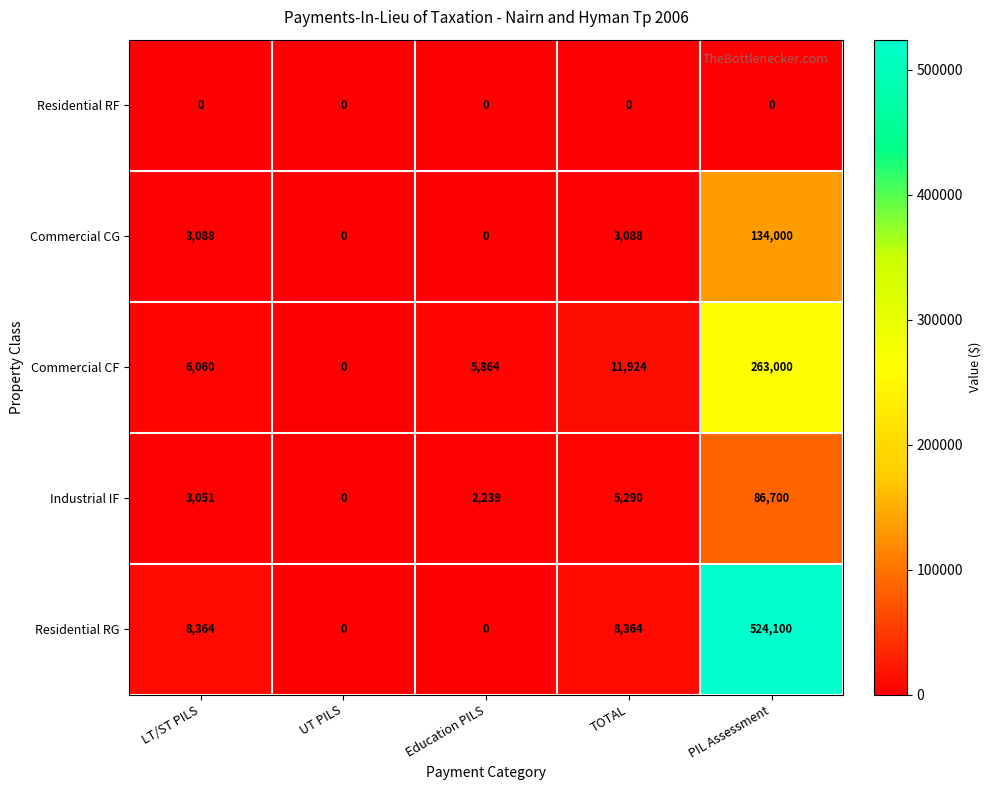

Reading left to right, extract all data points from this chart.

Residential RF: 0	0	0	0	0
Commercial CG: 3088	0	0	3088	134000
Commercial CF: 6060	0	5864	11924	263000
Industrial IF: 3051	0	2239	5290	86700
Residential RG: 8364	0	0	8364	524100